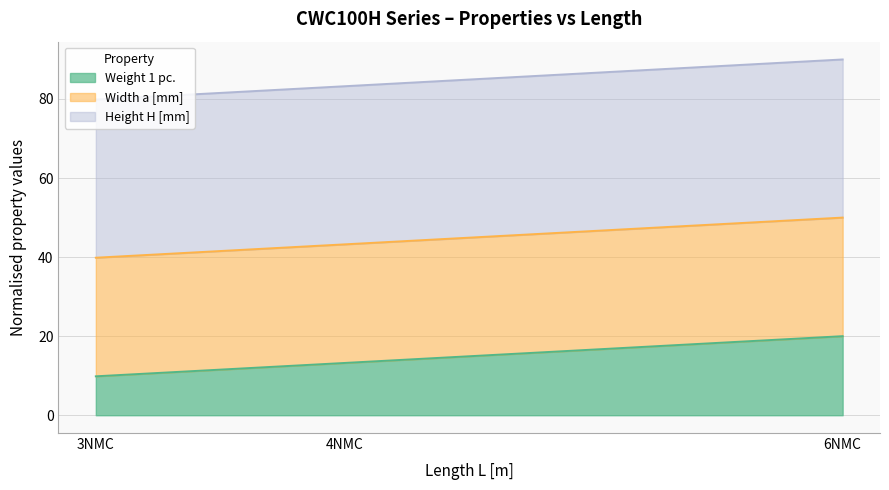

Rank the series at 4NMC from highest to lowest value.

Height H [mm], Width a [mm], Weight 1 pc.